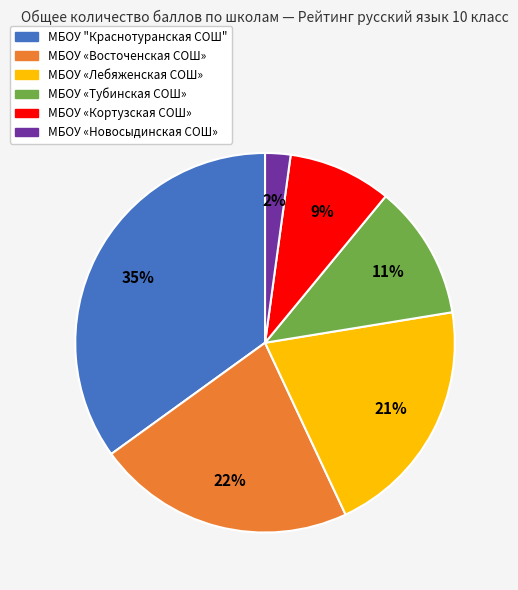

How many slices are in this pie chart?

6